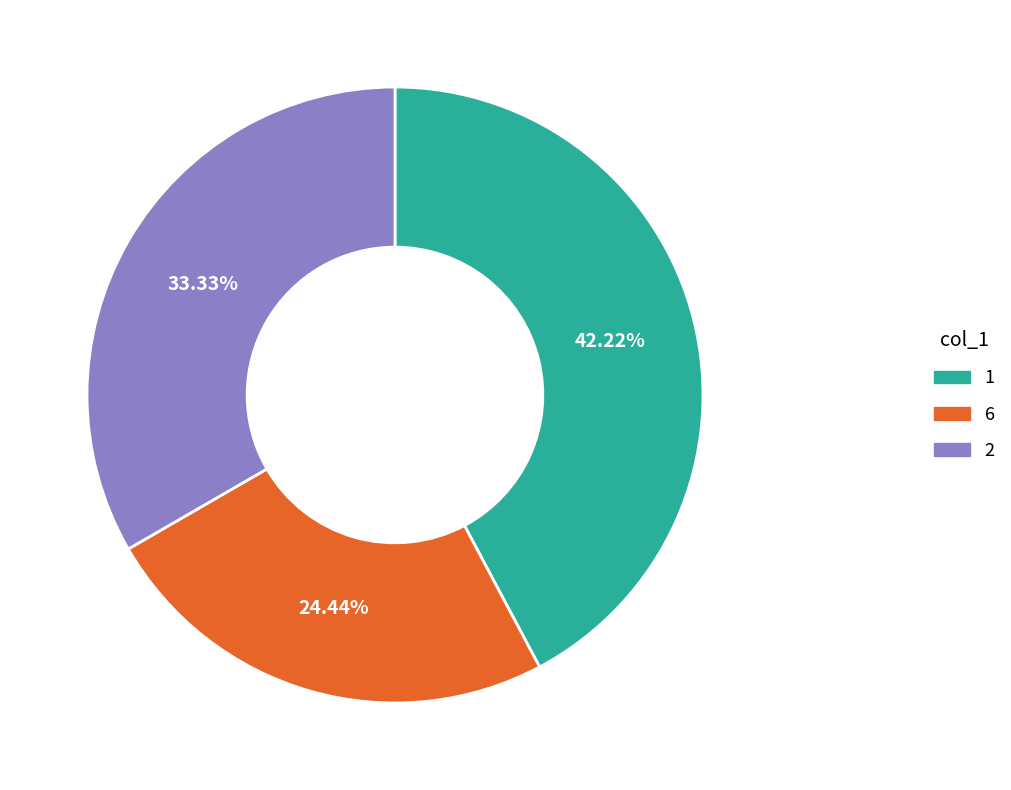

Approximately how many times larger is the value at 6 compared to 1?

0.6